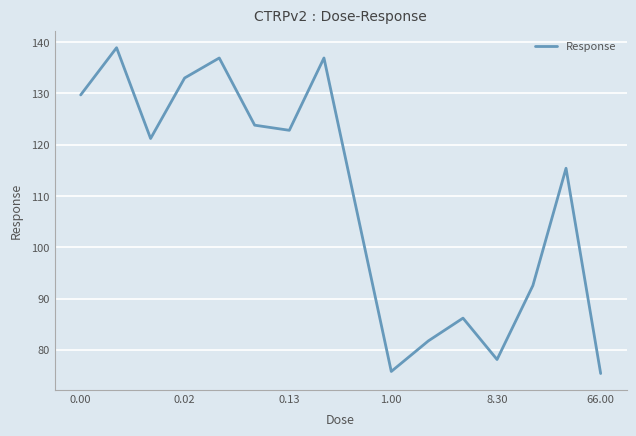

Reading right to left, transcribe all the data shown in this chart.

75.4	115.4	92.5	78.1	86.2	81.7	75.8	136.9	122.8	123.8	136.9	133.0	121.2	138.9	129.7